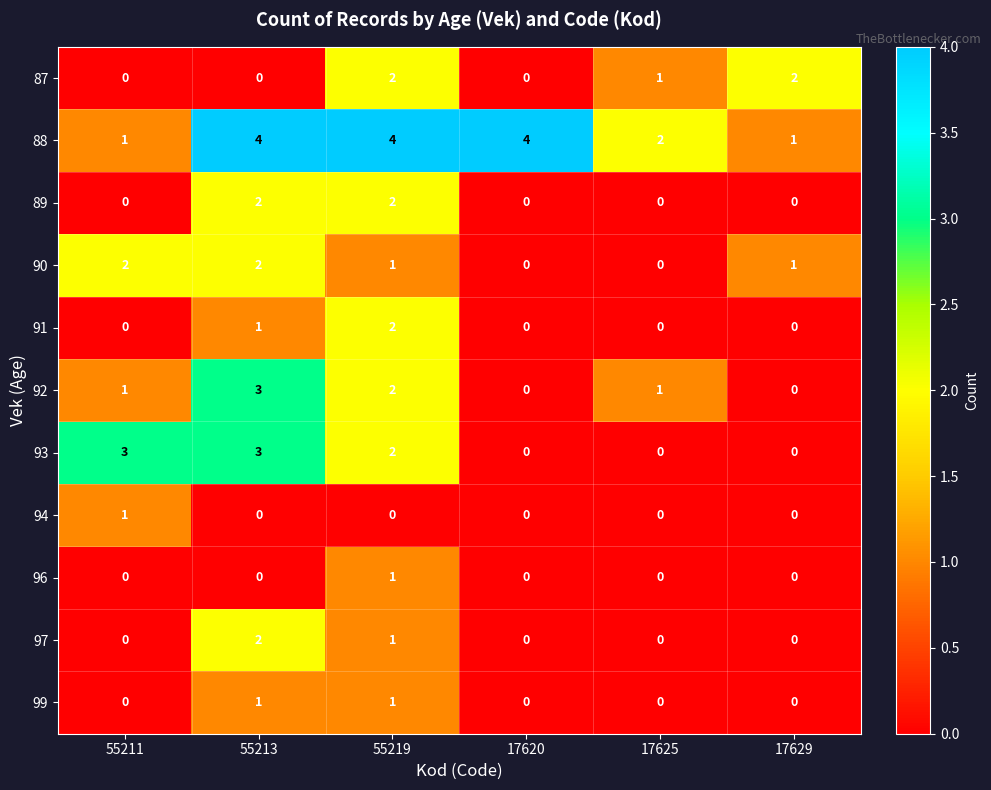

What is the spread (max minus min) of values at 17620?

4